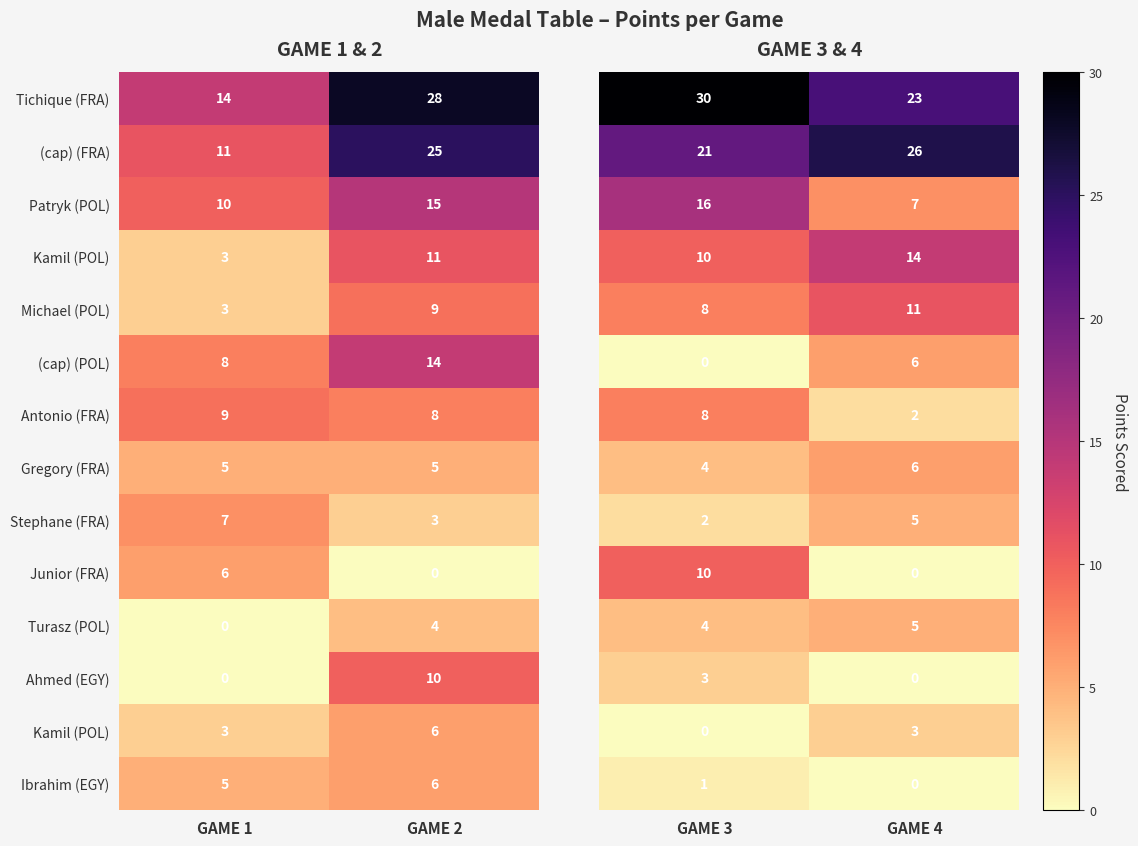

What is the greatest value displayed?

30